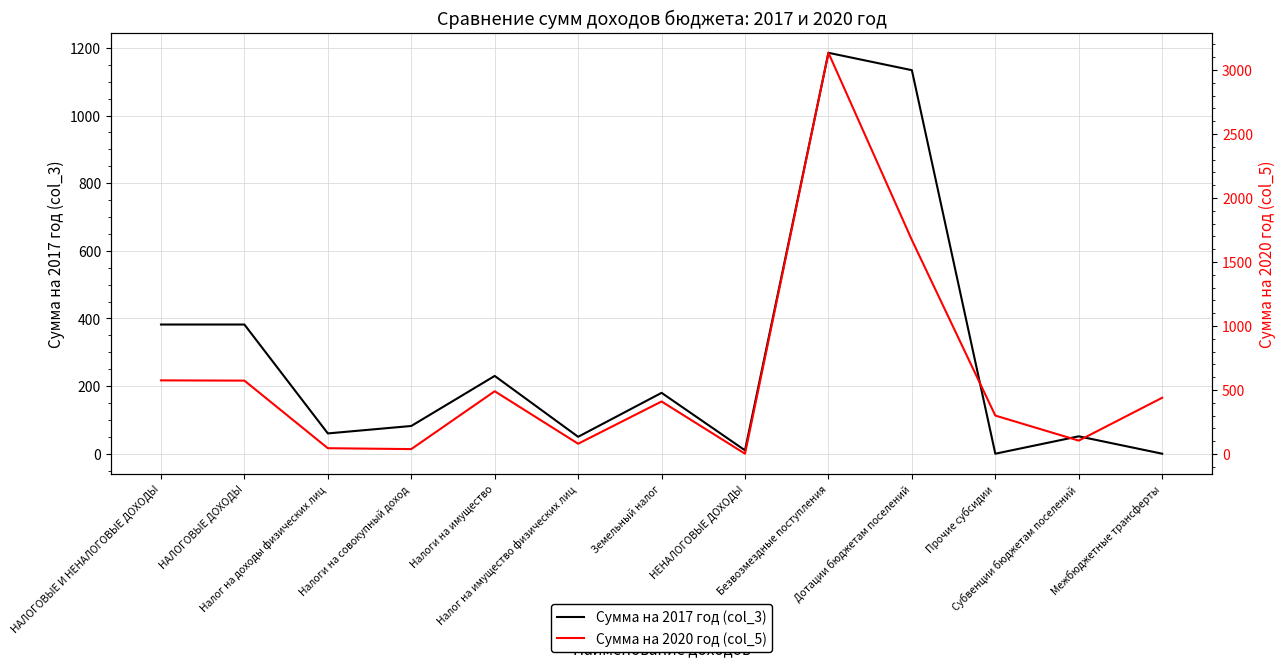

True or false: Сумма на 2020 год (col_5) has a value of 171.8 at Субвенции бюджетам поселений.

False